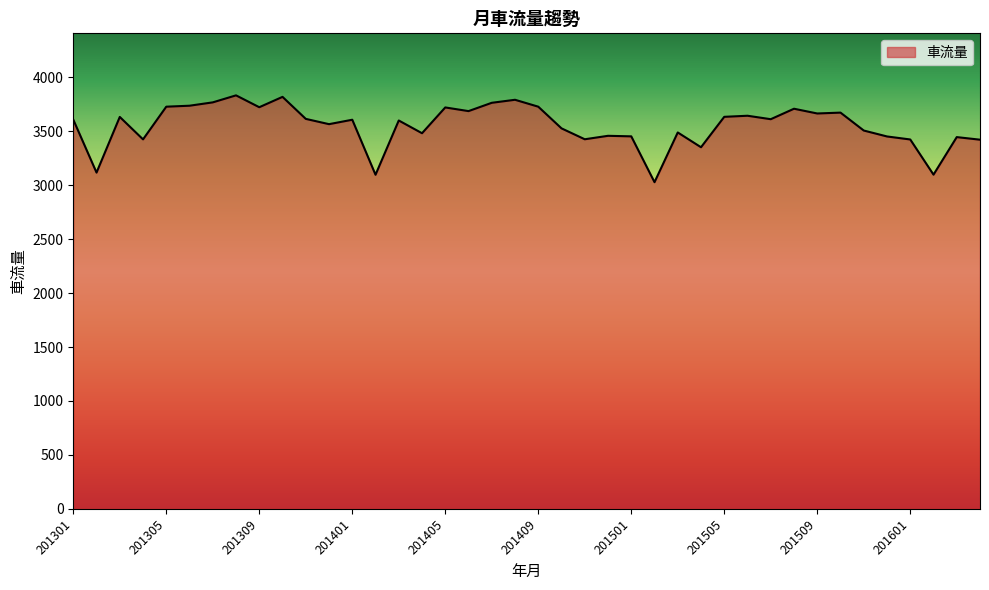

What is the difference between the maximum and minimum values?

805